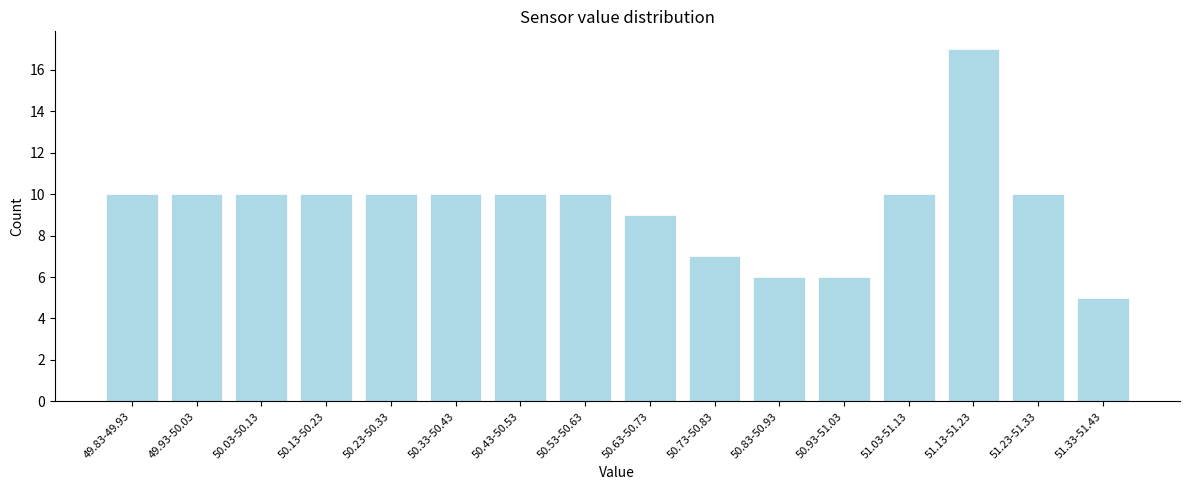

Reading left to right, what are all the values shown in this chart?

10	10	10	10	10	10	10	10	9	7	6	6	10	17	10	5